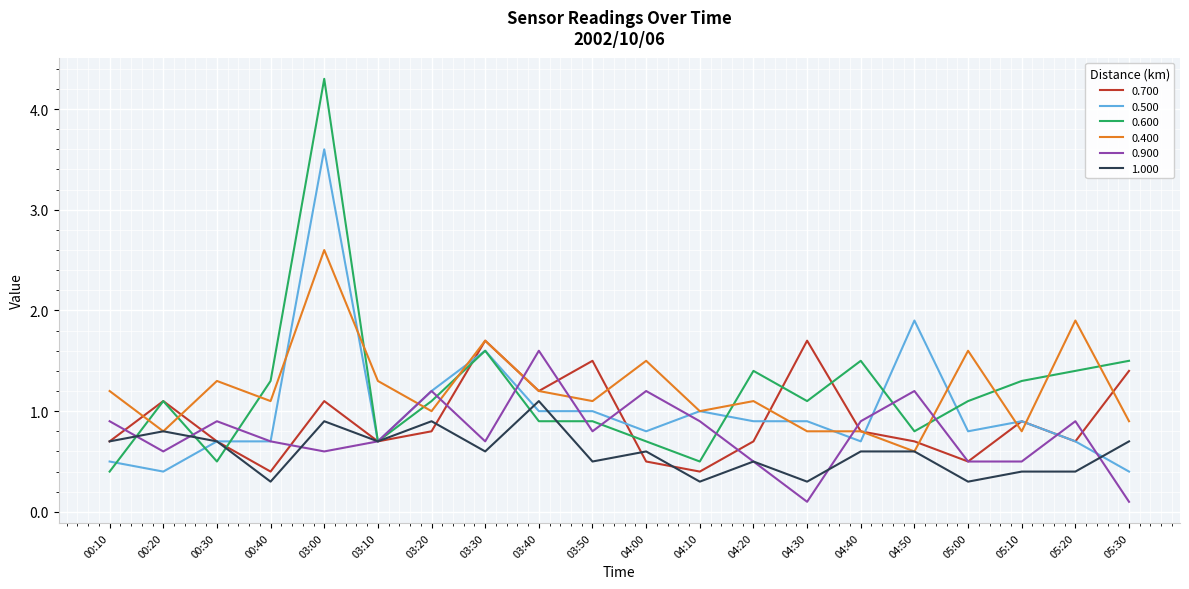

Where do 0.600 and 0.500 first cross each other?

00:10 and 00:20